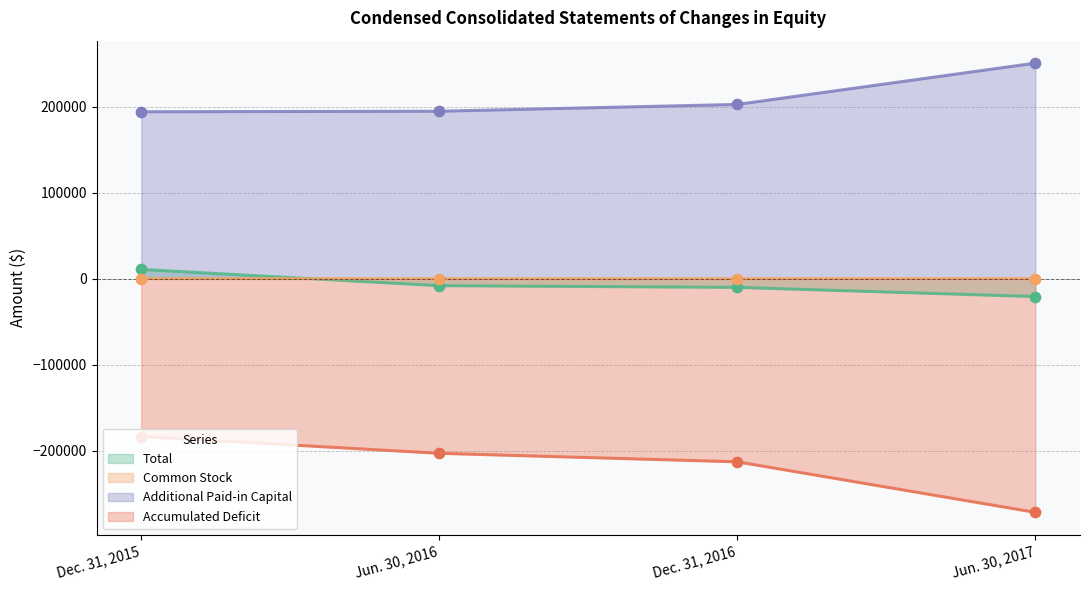

What are all the series names shown in the legend?

Total, Common Stock, Additional Paid-in Capital, Accumulated Deficit